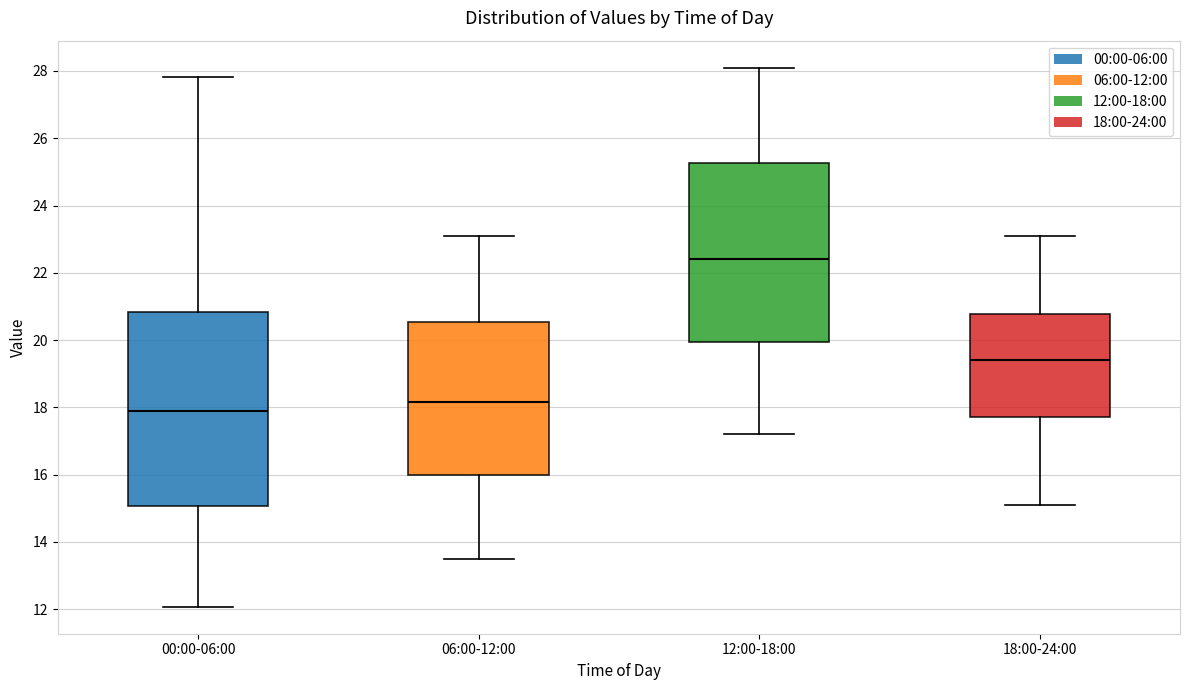

Reading left to right, read every box against the y-axis: the position of its median line, the range the box covers, and the ends of its whiskers. The values are not printed on the chart, so give them approximately, as read against the axis.

00:00-06:00: median 17.8, box 15.0 to 20.8, whiskers 12.0 to 27.8
06:00-12:00: median 18.2, box 16.0 to 20.6, whiskers 13.6 to 23.2
12:00-18:00: median 22.4, box 20.0 to 25.2, whiskers 17.2 to 28.2
18:00-24:00: median 19.4, box 17.8 to 20.8, whiskers 15.2 to 23.2